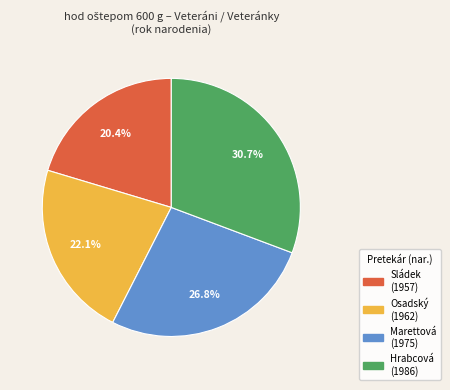

Does any single category account for the majority?

No